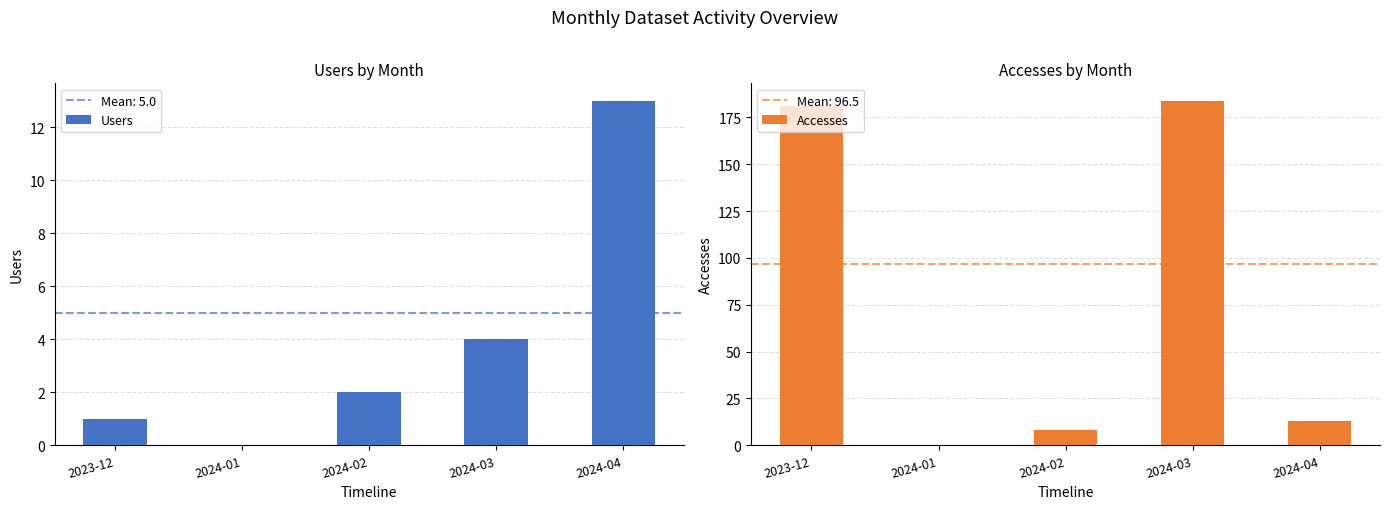

What is the value of the Users bar at the 4th from the left?

4